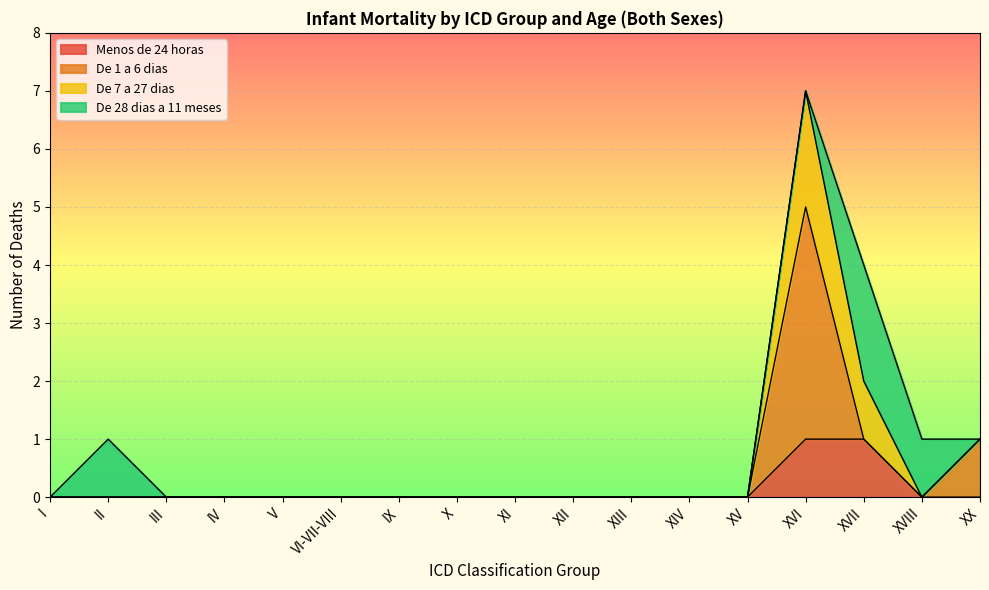

What are all the series names shown in the legend?

Menos de 24 horas, De 1 a 6 dias, De 7 a 27 dias, De 28 dias a 11 meses